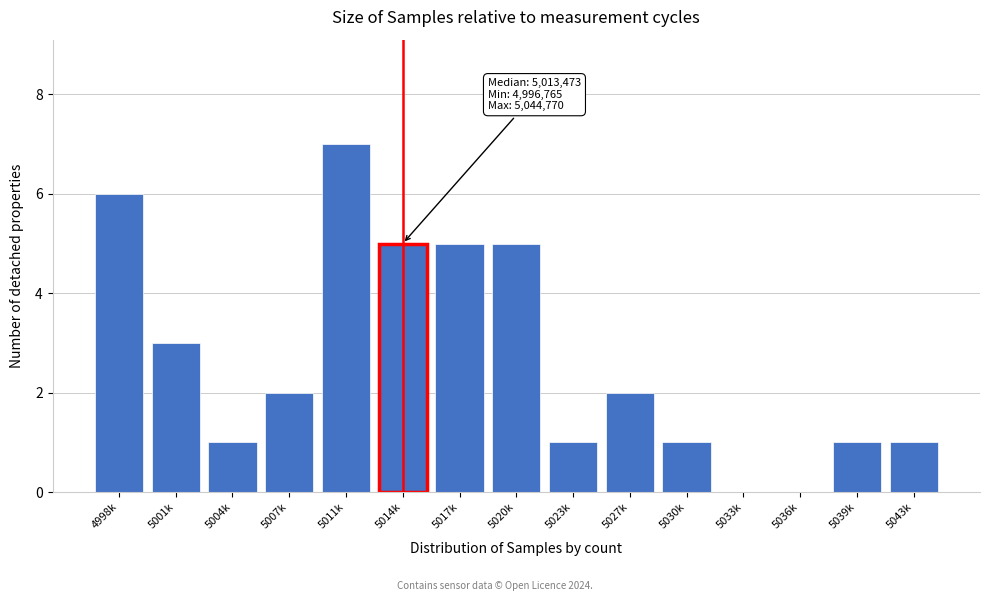

Reading right to left, what are all the values shown in this chart?

5043k=1	5039k=1	5036k=0	5033k=0	5030k=1	5027k=2	5023k=1	5020k=5	5017k=5	5014k=5	5011k=7	5007k=2	5004k=1	5001k=3	4998k=6